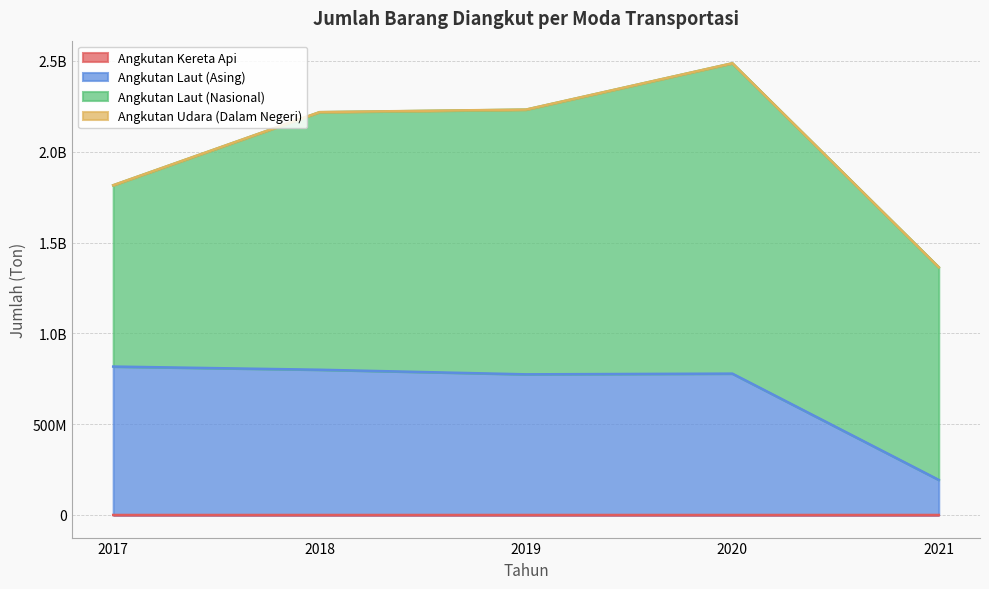

Does the chart have visible grid lines?

Yes